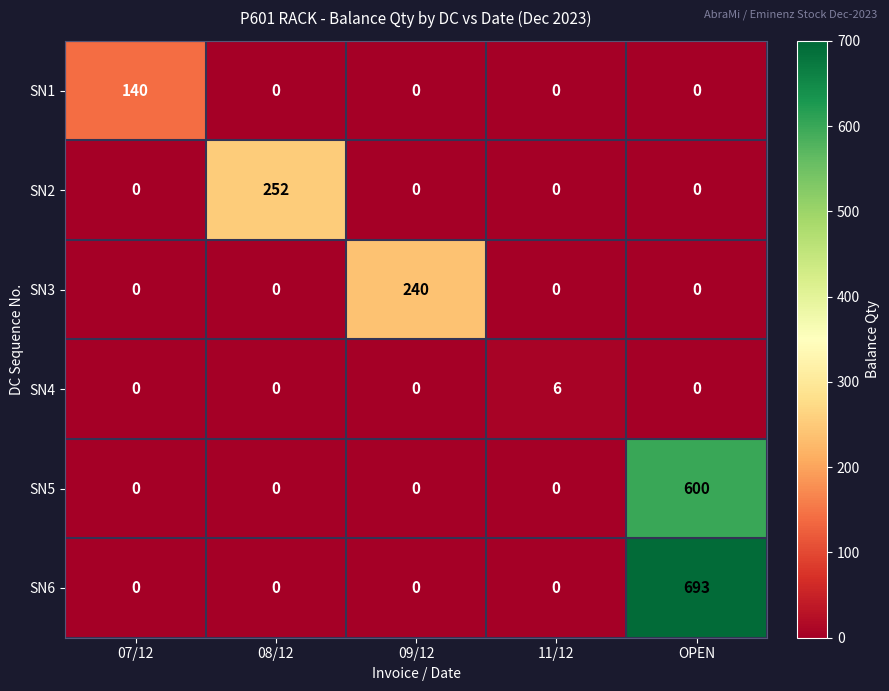

Which series has the largest range (max minus min)?

SN6